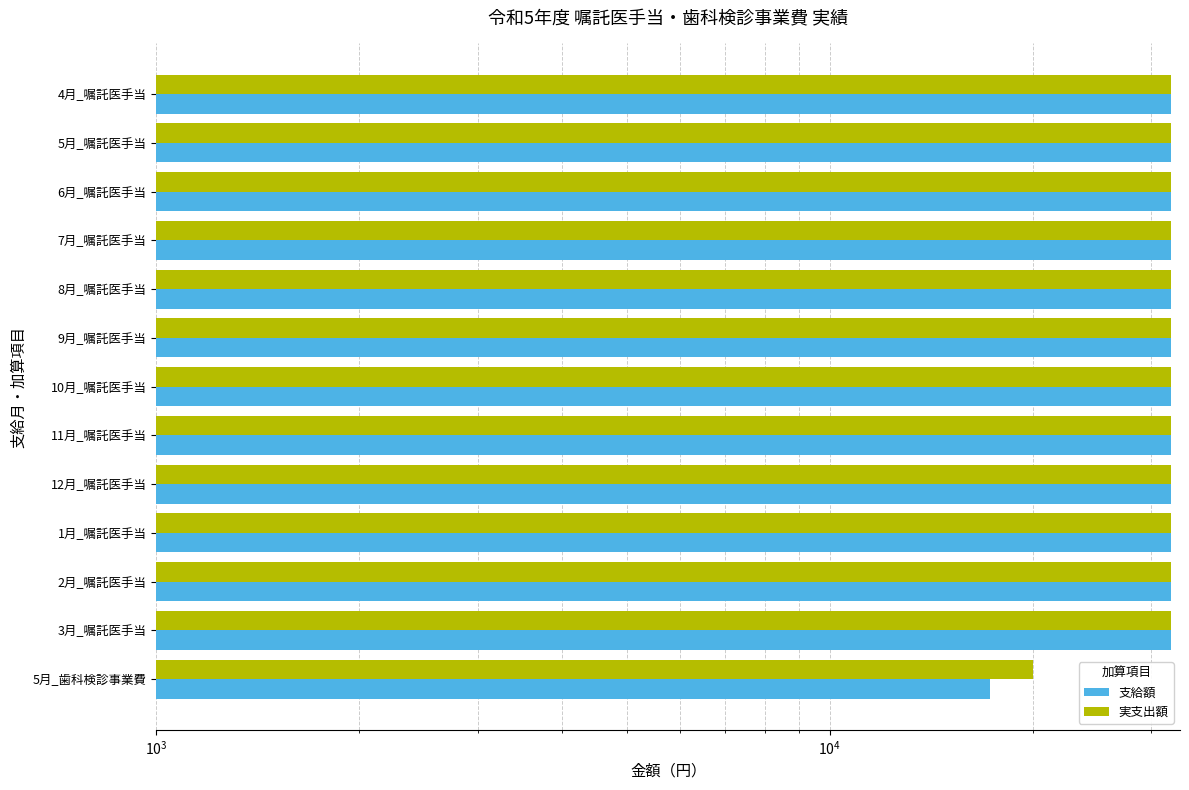

Which series has the largest total across all categories?

実支出額